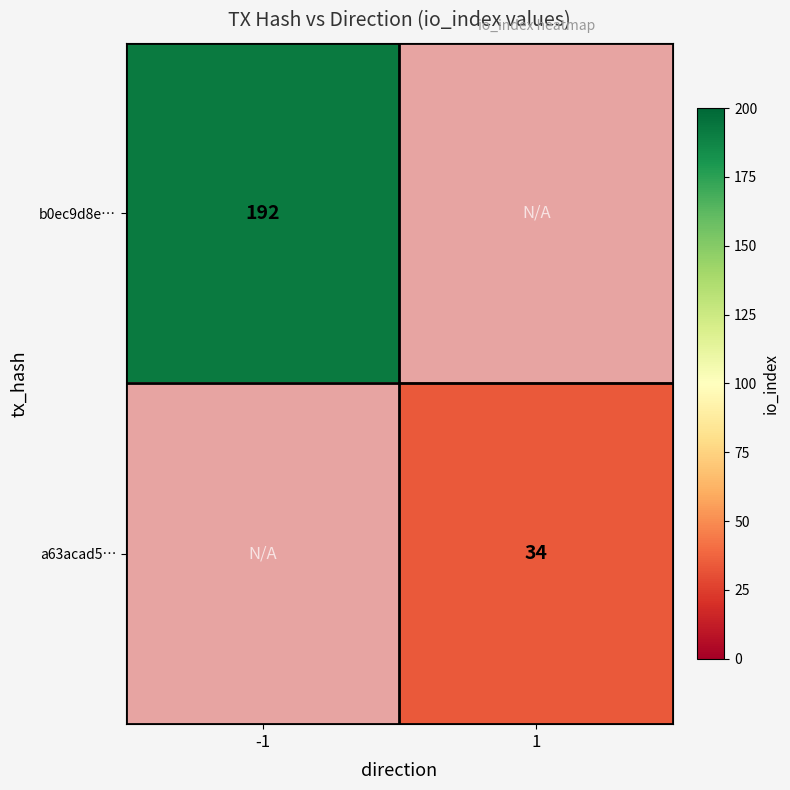

The b0ec9d8e… series shows 192 at -1. True or false?

True